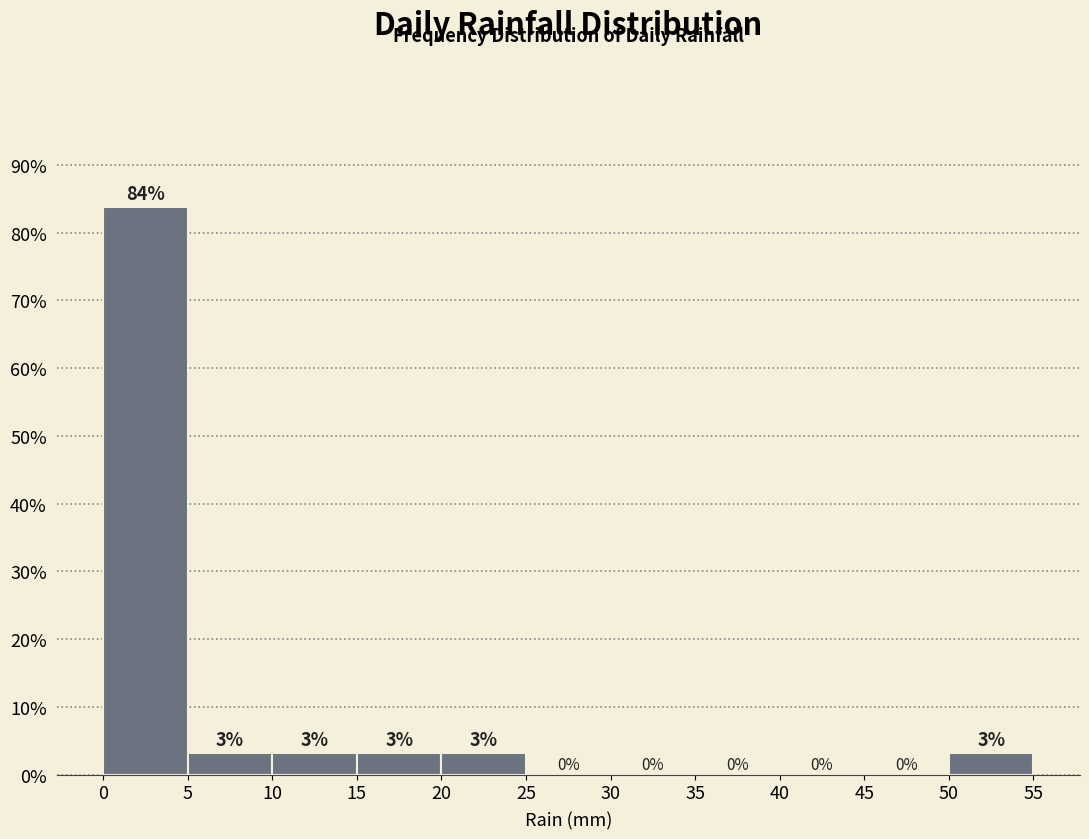

Over which range of the x-axis is the bar tallest?

0 to 5